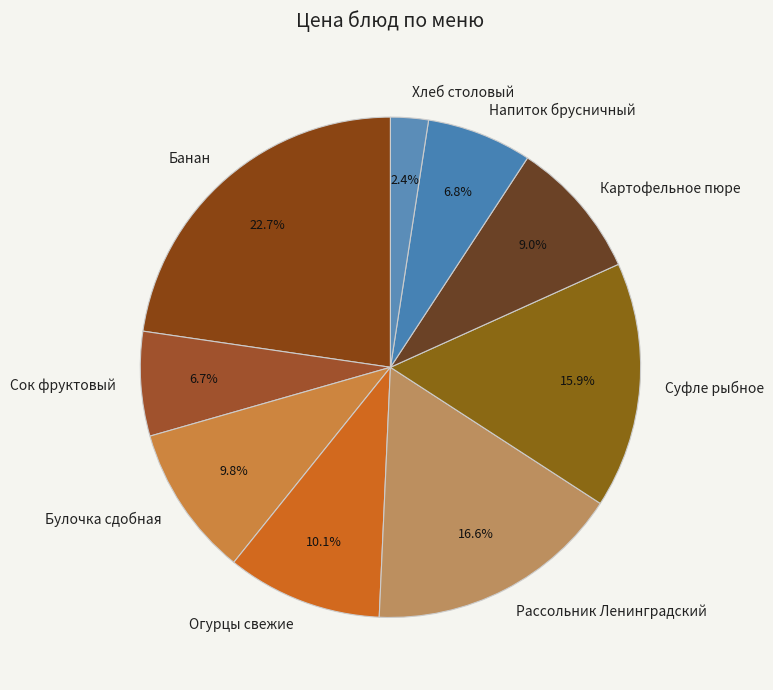

Is it true that Суфле рыбное is 16% of the pie?

True